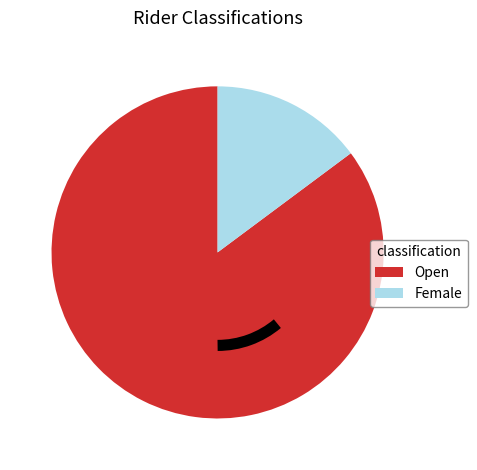

Which has a higher value, Female or Open?

Open